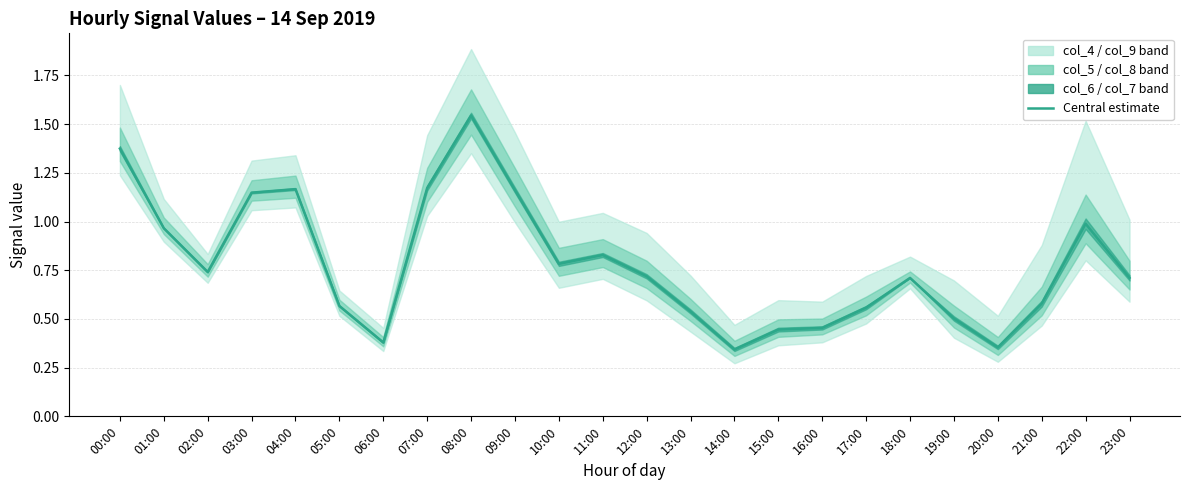

Which has a higher value, 20:00 or 21:00?

21:00